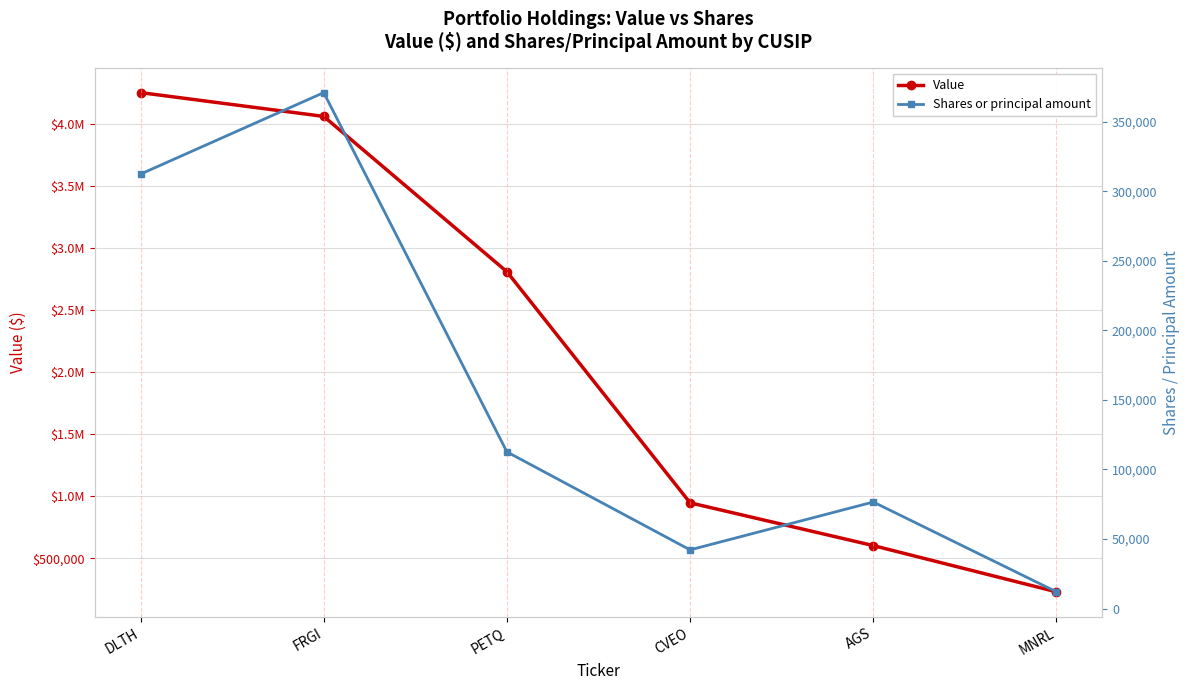

Where does the Value series first go above 2812000?

DLTH